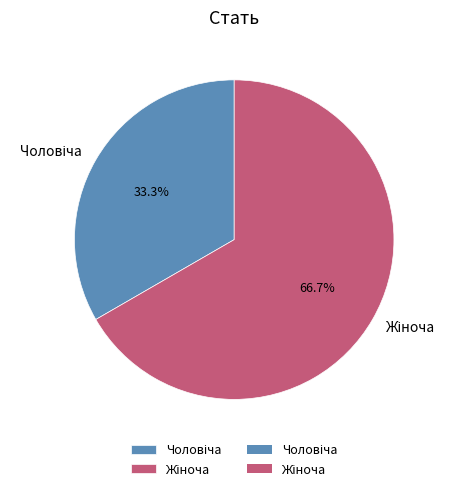

How many segments does this pie chart have?

2